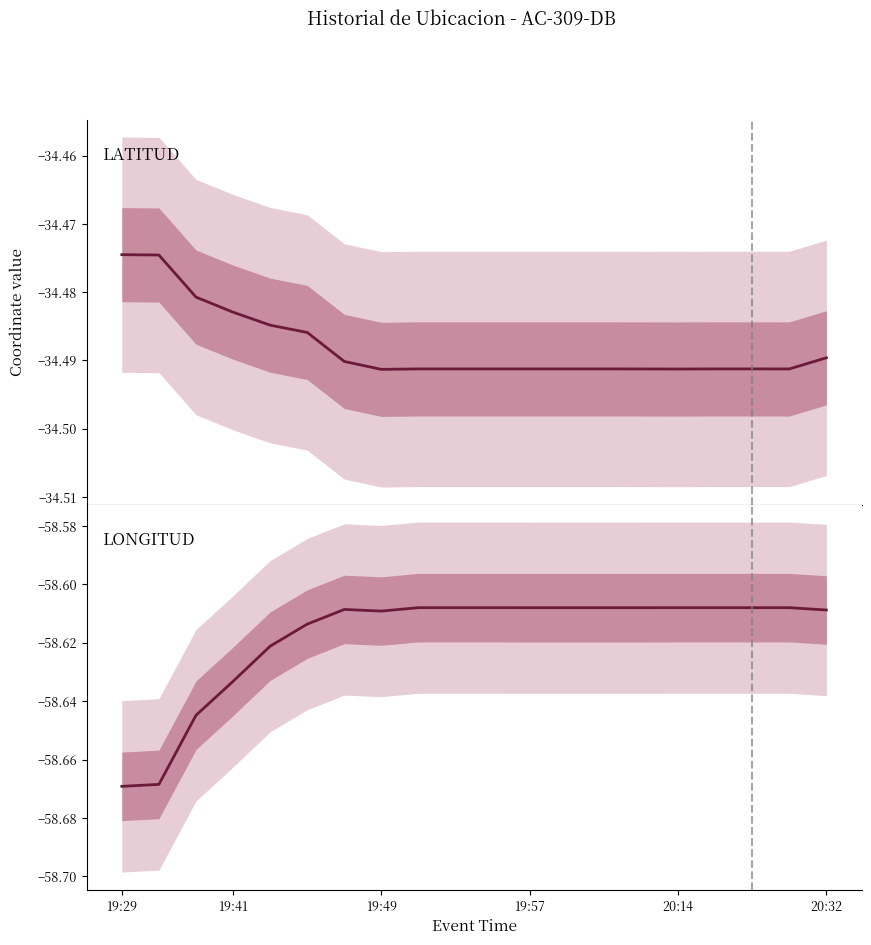

Does the chart have visible grid lines?

No